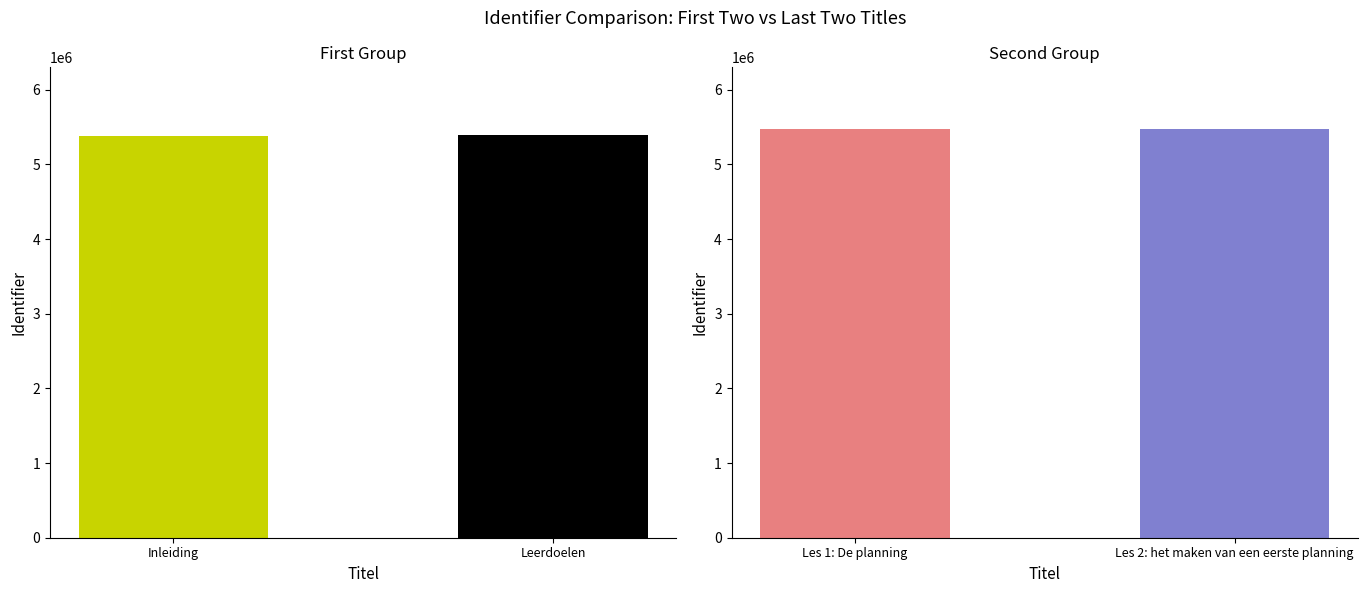

At which label does the data first exceed 5468177?

Les 2: het maken van een eerste planning